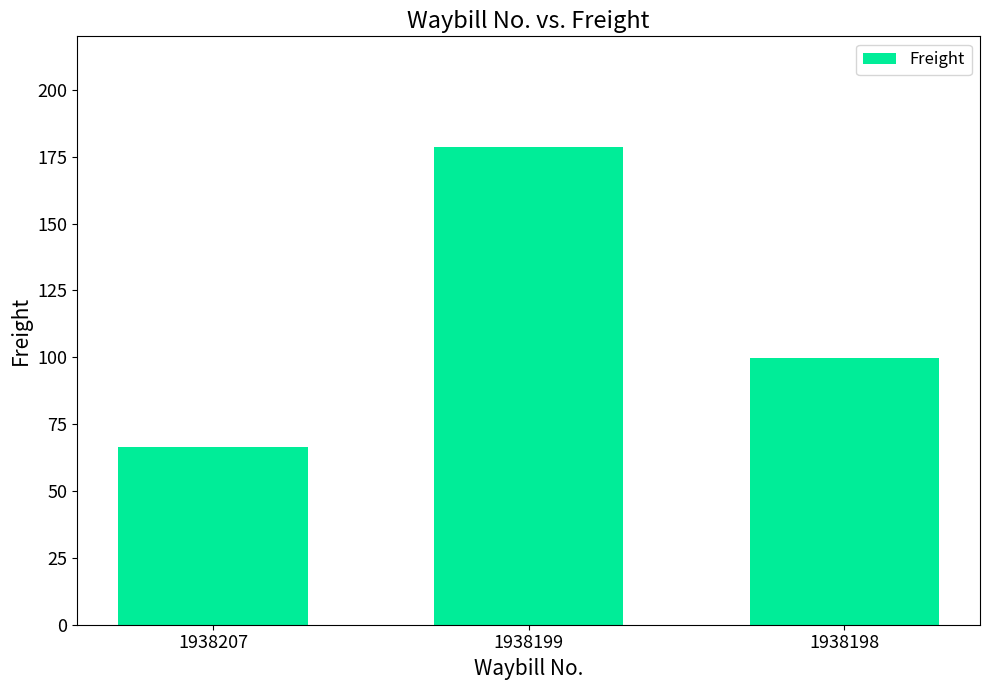

What is the ratio of the value at 1938207 to the value at 1938198?

0.7